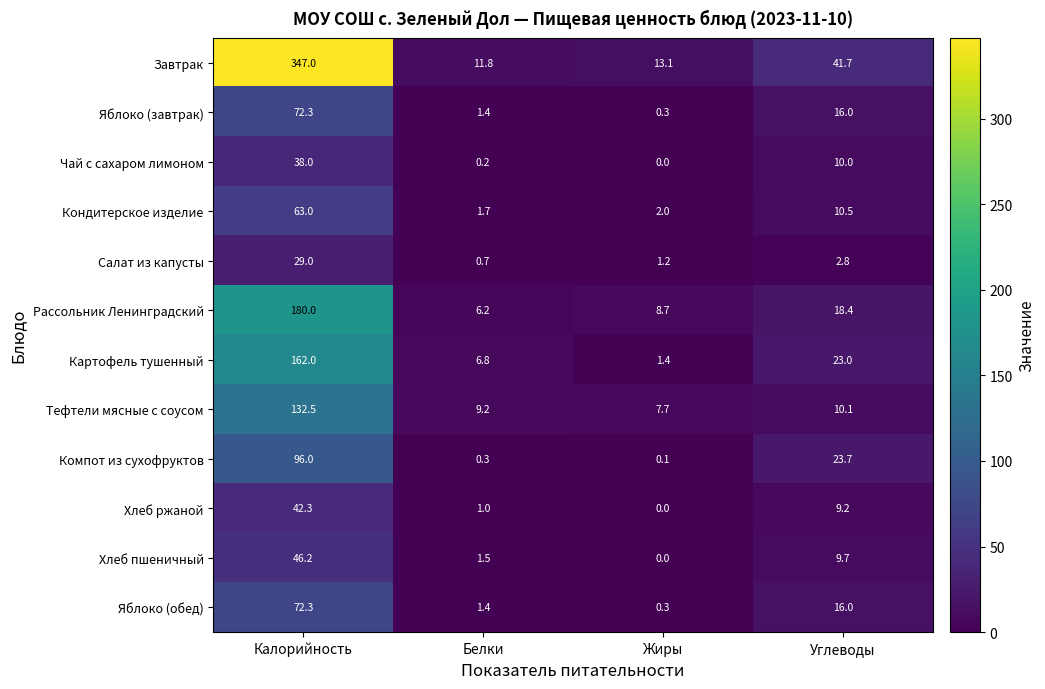

What is the difference between the maximum and second lowest values in the Компот из сухофруктов series?

95.7